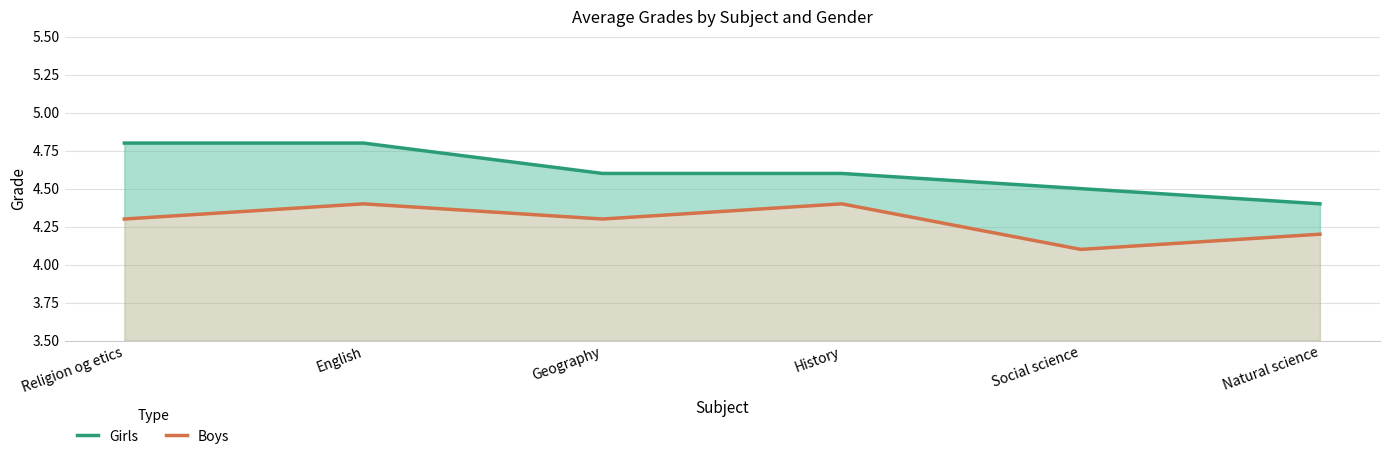

What is the difference between the maximum and minimum values in the Girls series?

0.4